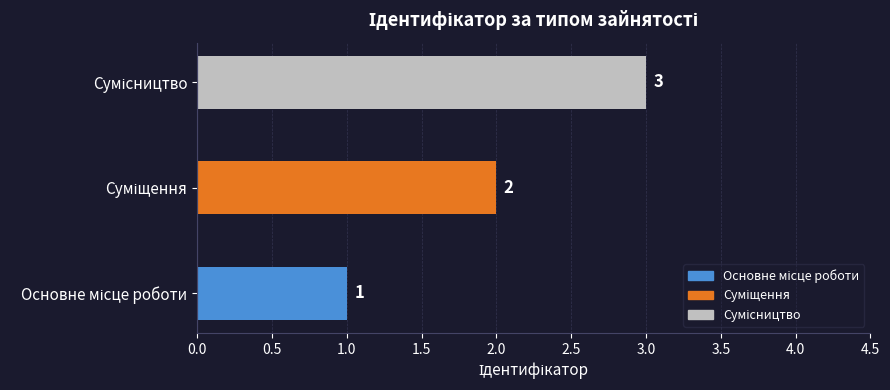

What is the greatest value displayed?

3